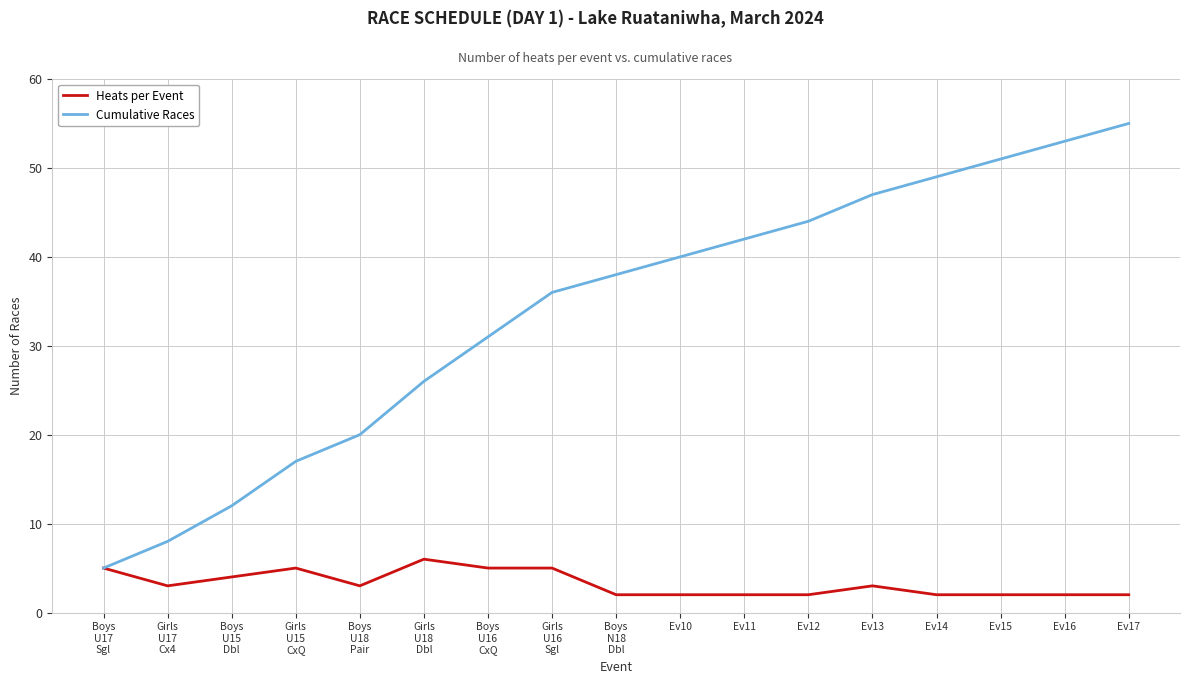

At which label is Heats per Event closest to 4?

Boys
U15
Dbl